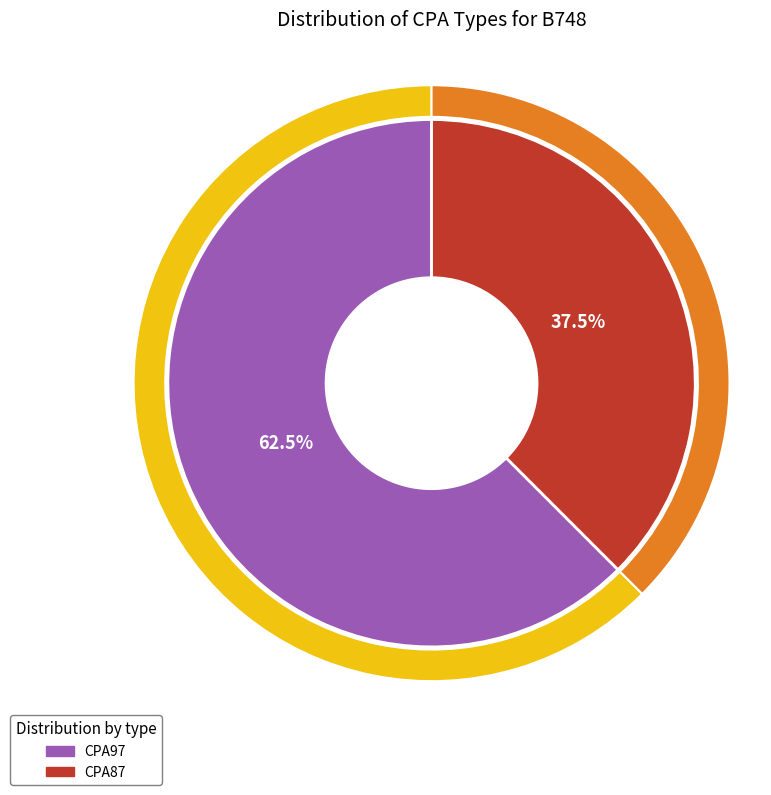

To the nearest percent, what percentage of the pie is CPA97?

62%